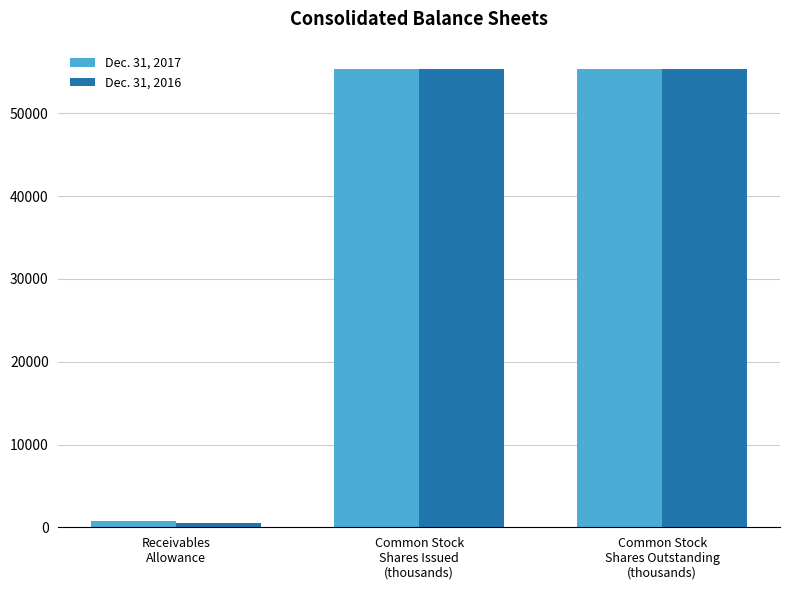

Reading left to right, list all the values displayed in this chart.

Dec. 31, 2017: Receivables
Allowance=747.0	Common Stock
Shares Issued
(thousands)=55402.3	Common Stock
Shares Outstanding
(thousands)=55402.3
Dec. 31, 2016: Receivables
Allowance=553.0	Common Stock
Shares Issued
(thousands)=55395.1	Common Stock
Shares Outstanding
(thousands)=55395.1